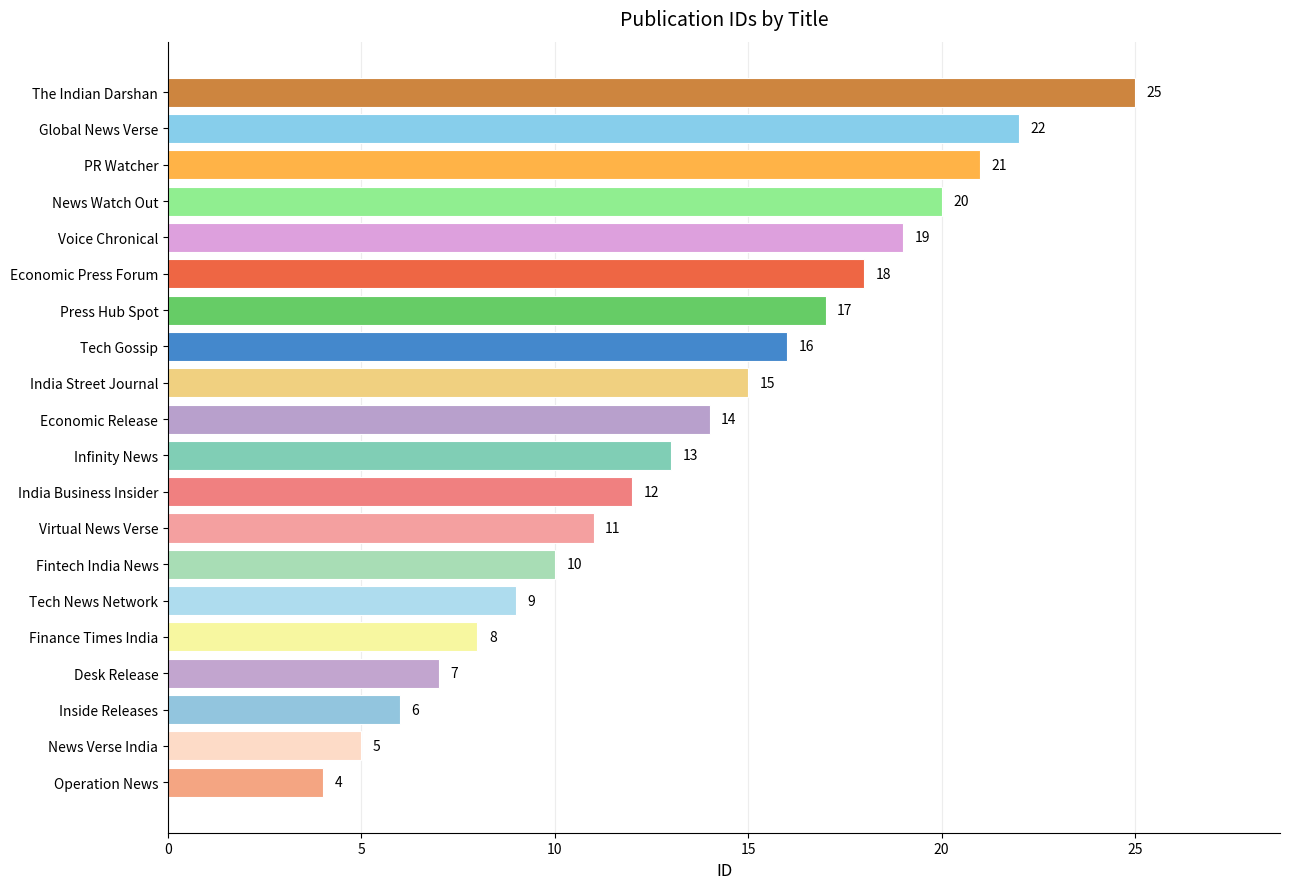

Where is the data nearest to the value 14?

Economic Release